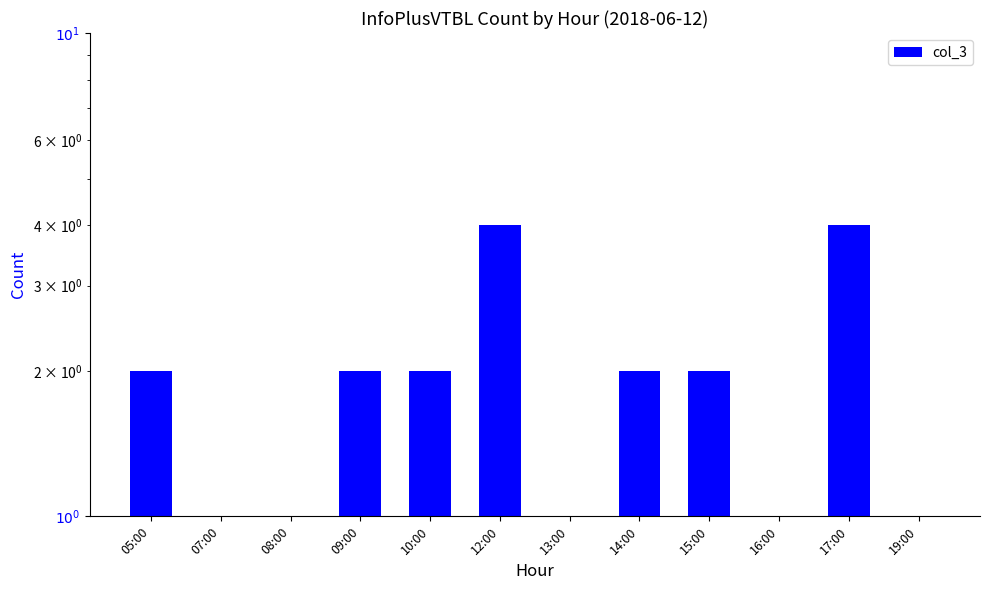

Reading left to right, what are all the values shown in this chart?

2	1	1	2	2	4	1	2	2	1	4	1